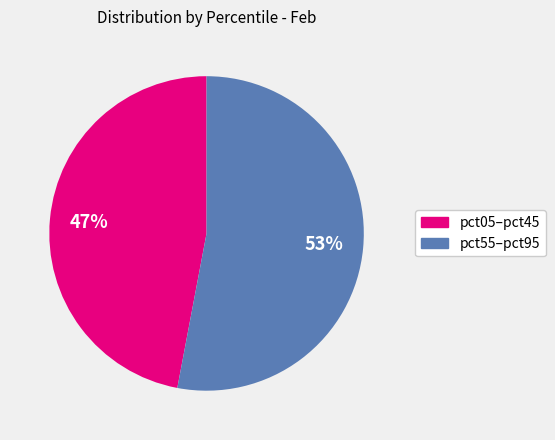

To the nearest percent, what is the average slice percentage?

50%